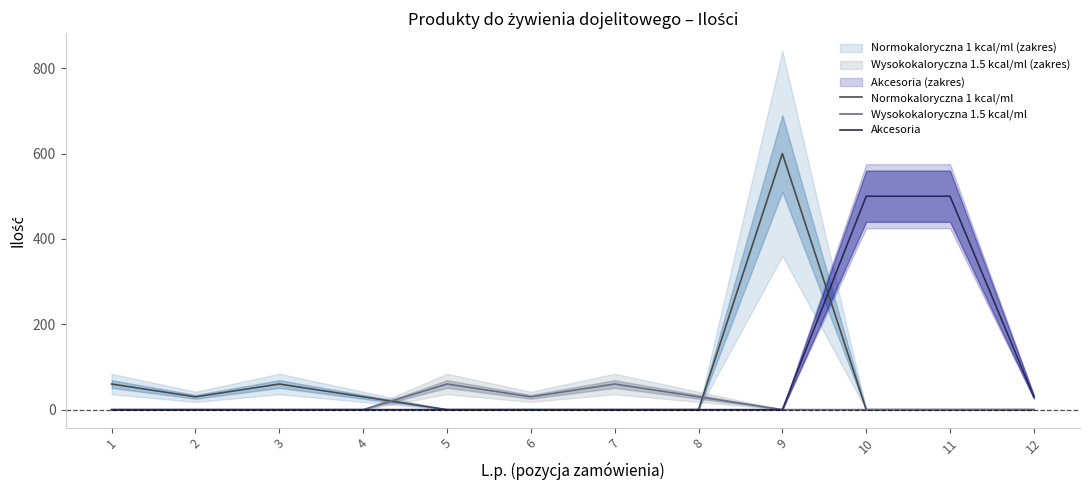

Where do Normokaloryczna 1 kcal/ml and Akcesoria first cross each other?

9 and 10